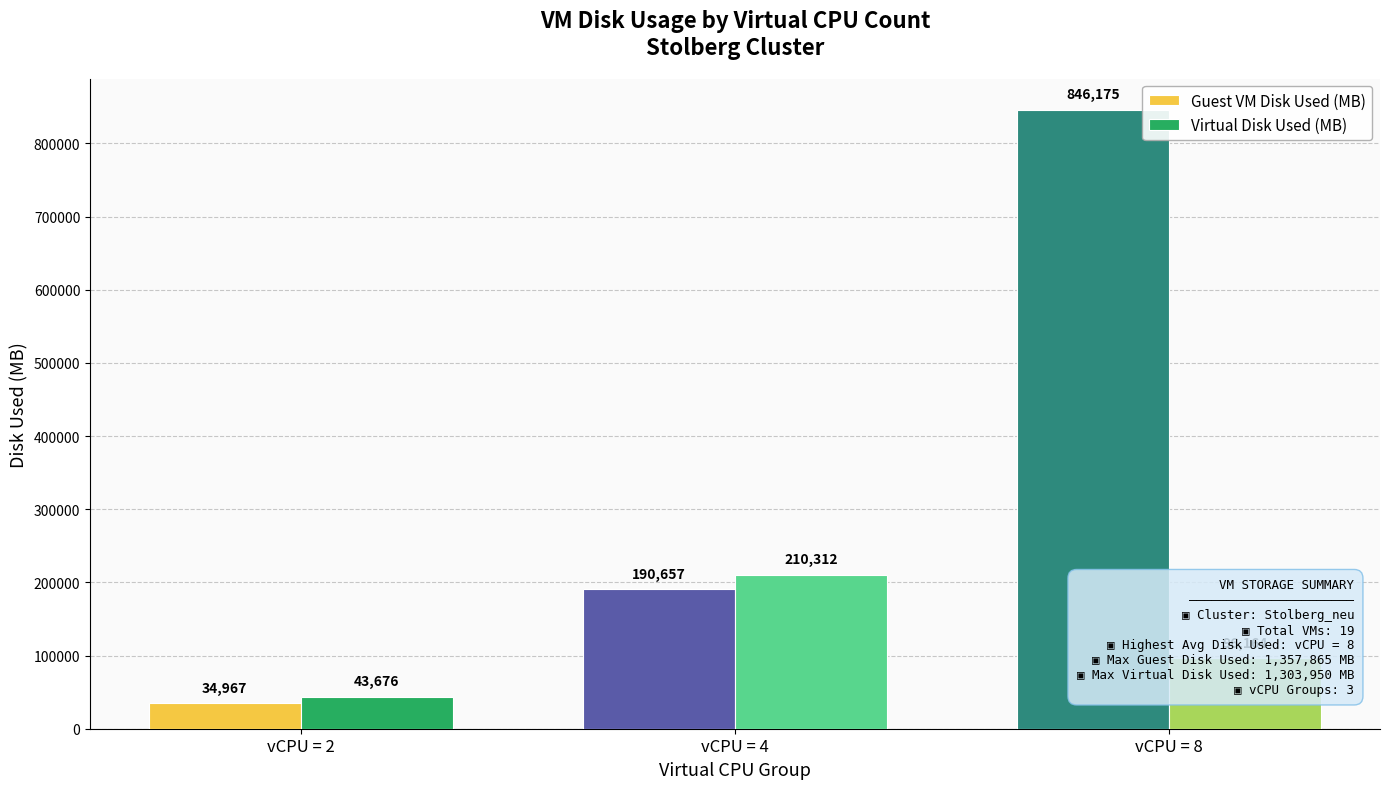

The value of Virtual Disk Used (MB) at vCPU = 4 is 210311.9. True or false?

True